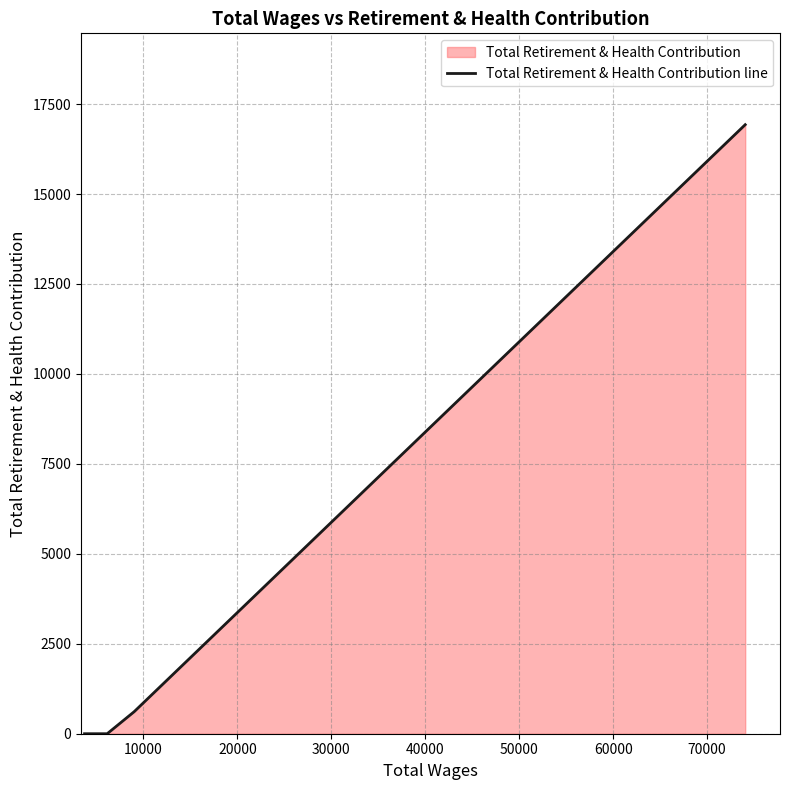

What is the value of the 5th point from the left?

612